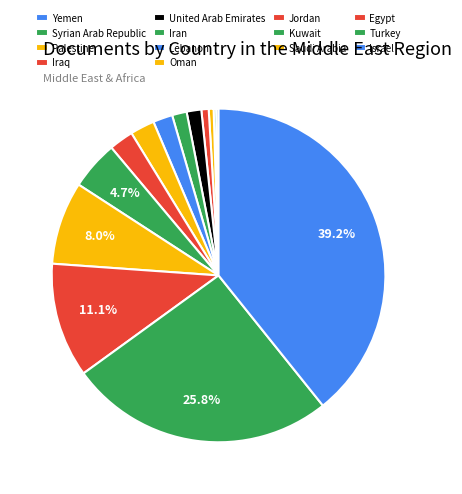

Between Lebanon and Israel, which is larger?

Israel